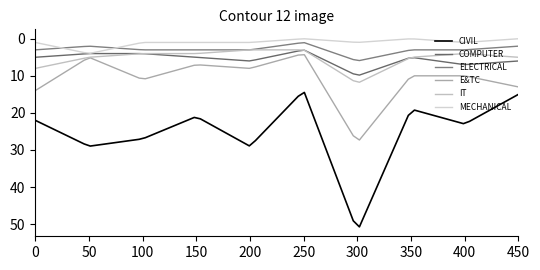

Reading left to right, transcribe all the data shown in this chart.

CIVIL: CIVIL=22	COMPUTER=29	ELECTRICAL=27	E&TC=21	IT=29	INSTRUMENTATION=14	MECHANICAL=52	METALLURGY=19	PRODUCTION=23	PLANNING=15
COMPUTER: CIVIL=5	COMPUTER=4	ELECTRICAL=4	E&TC=5	IT=6	INSTRUMENTATION=3	MECHANICAL=10	METALLURGY=5	PRODUCTION=7	PLANNING=6
ELECTRICAL: CIVIL=3	COMPUTER=2	ELECTRICAL=3	E&TC=3	IT=3	INSTRUMENTATION=1	MECHANICAL=6	METALLURGY=3	PRODUCTION=3	PLANNING=2
E&TC: CIVIL=14	COMPUTER=5	ELECTRICAL=11	E&TC=7	IT=8	INSTRUMENTATION=4	MECHANICAL=28	METALLURGY=10	PRODUCTION=10	PLANNING=13
IT: CIVIL=8	COMPUTER=5	ELECTRICAL=4	E&TC=4	IT=3	INSTRUMENTATION=3	MECHANICAL=12	METALLURGY=5	PRODUCTION=4	PLANNING=5
MECHANICAL: CIVIL=1	COMPUTER=4	ELECTRICAL=1	E&TC=1	IT=1	INSTRUMENTATION=0	MECHANICAL=1	METALLURGY=0	PRODUCTION=1	PLANNING=0